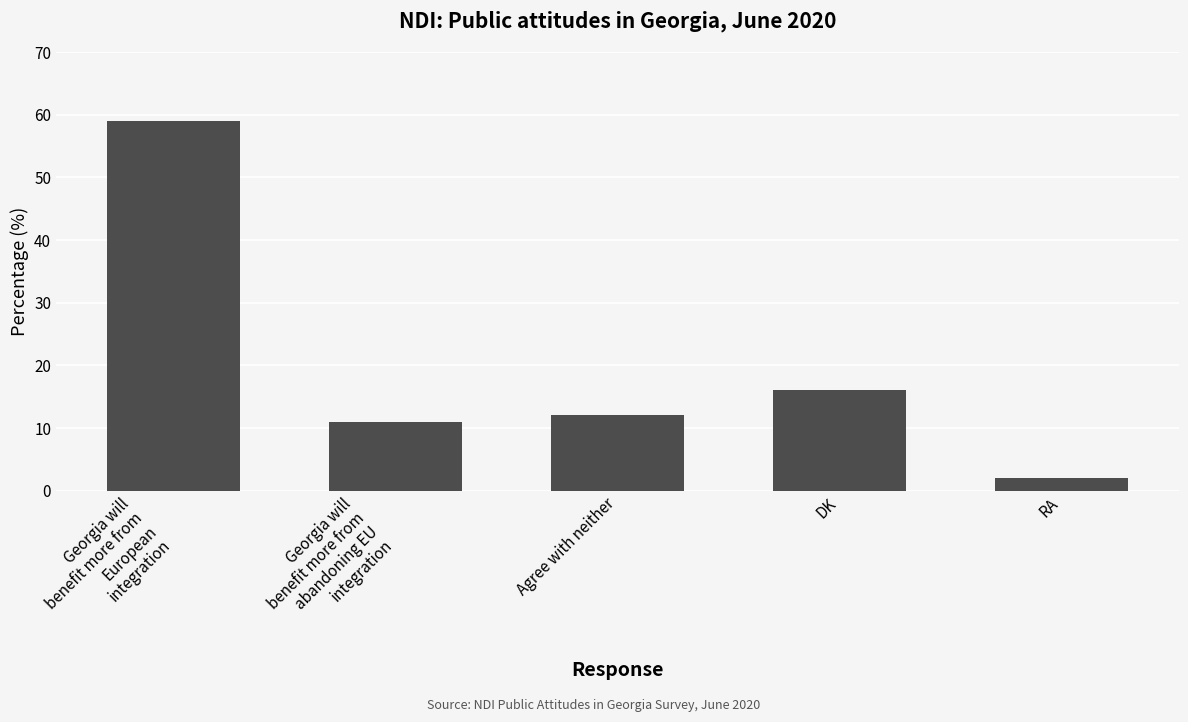

How many values are below 12?

2